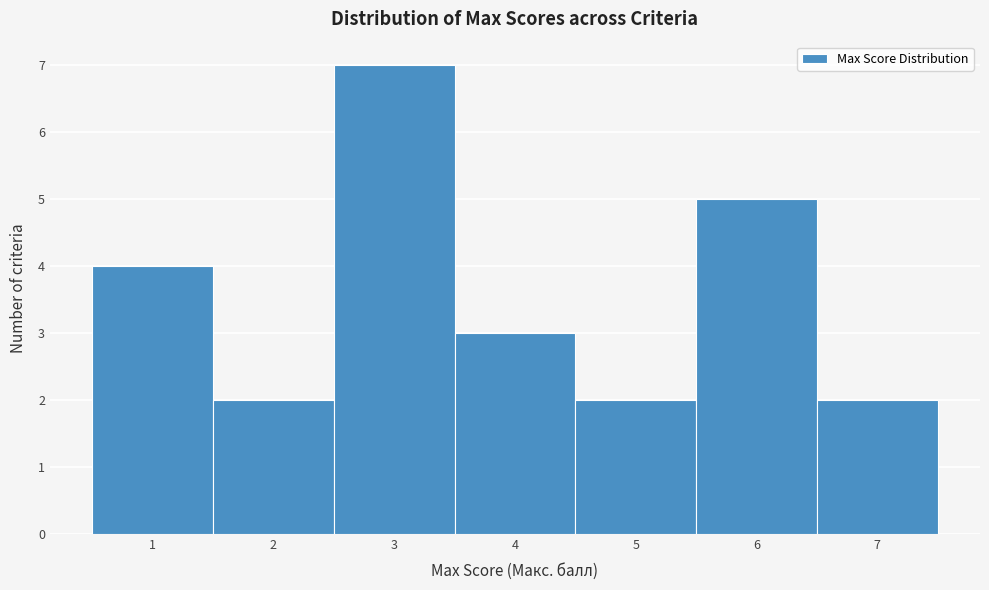

Reading left to right, transcribe this chart: for each bar, give the range it covers on the x-axis and its height. The values are not printed on the chart, so give them approximately, as read against the axis.

0.5 to 1.5: 4
1.5 to 2.5: 2
2.5 to 3.5: 7
3.5 to 4.5: 3
4.5 to 5.5: 2
5.5 to 6.5: 5
6.5 to 7.5: 2